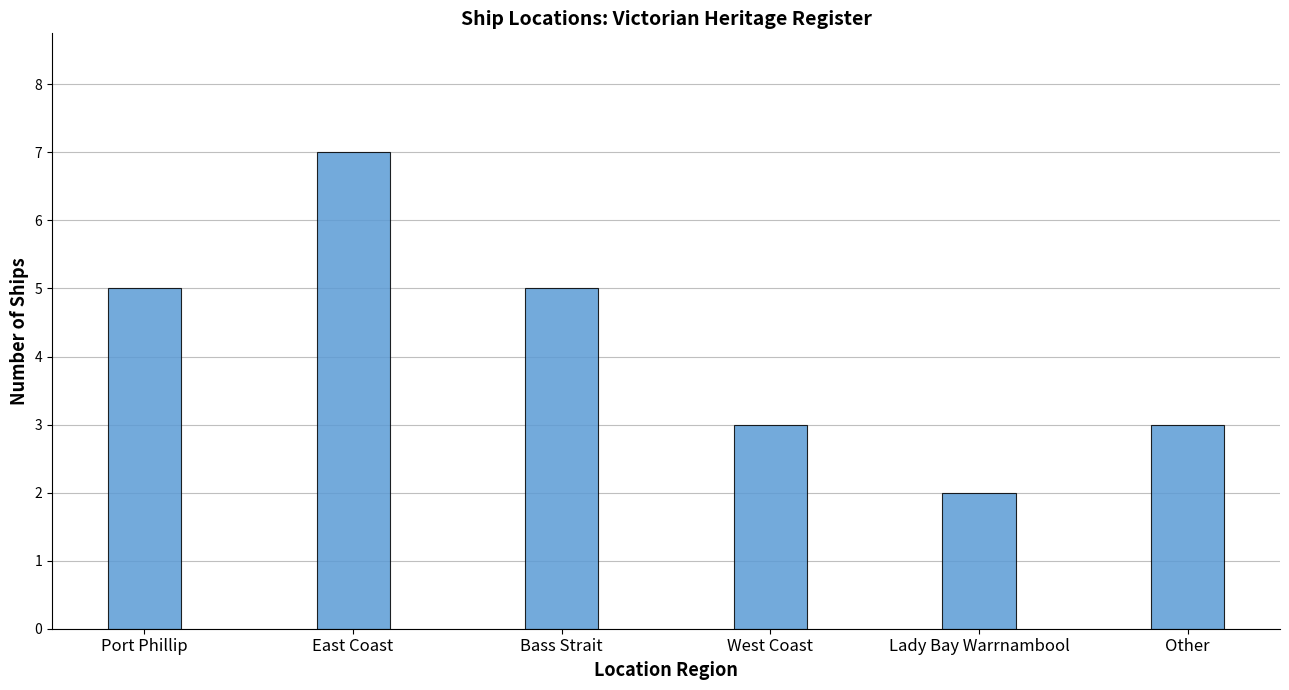

Reading left to right, what are all the values shown in this chart?

5	7	5	3	2	3